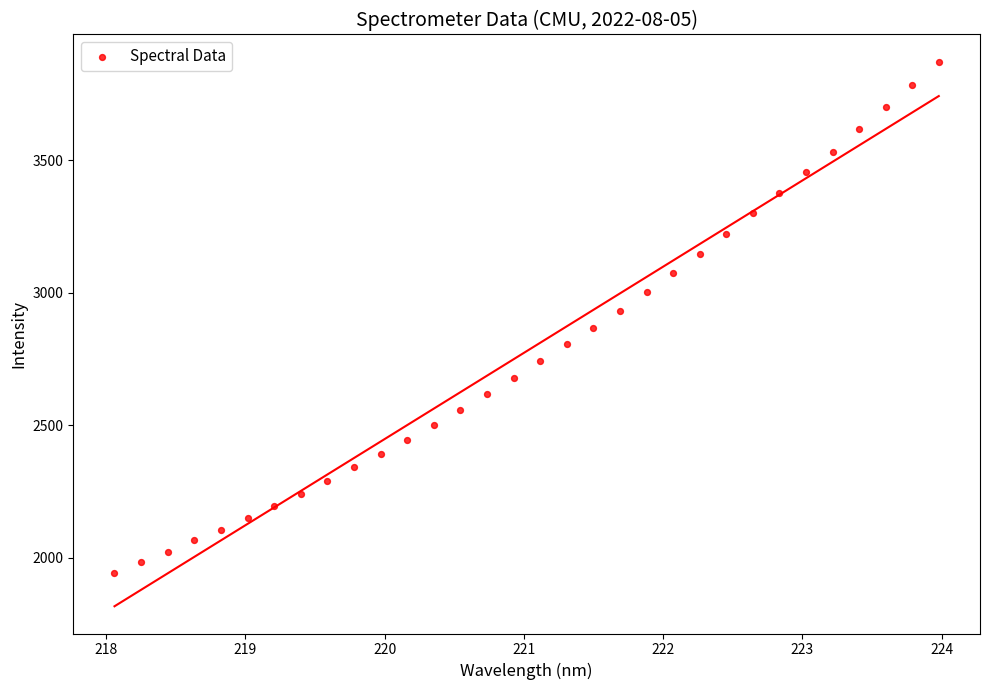

What is the range of X values (max minus min)?

5.9